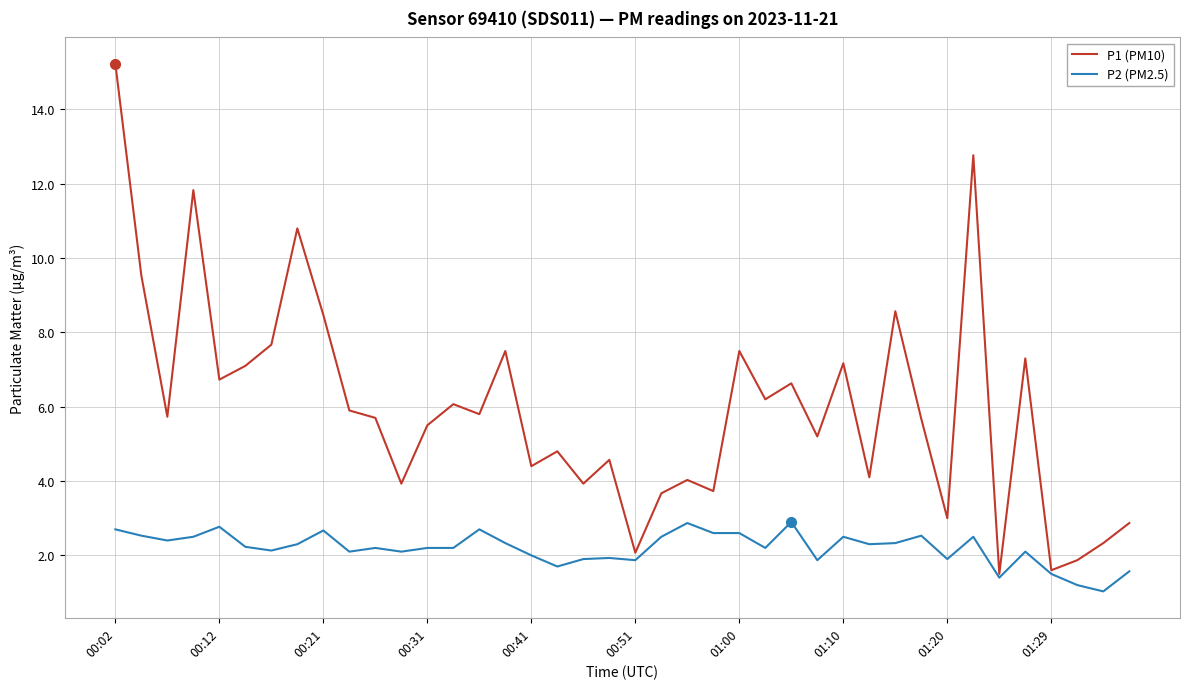

Which series has the widest spread of values?

P1 (PM10)